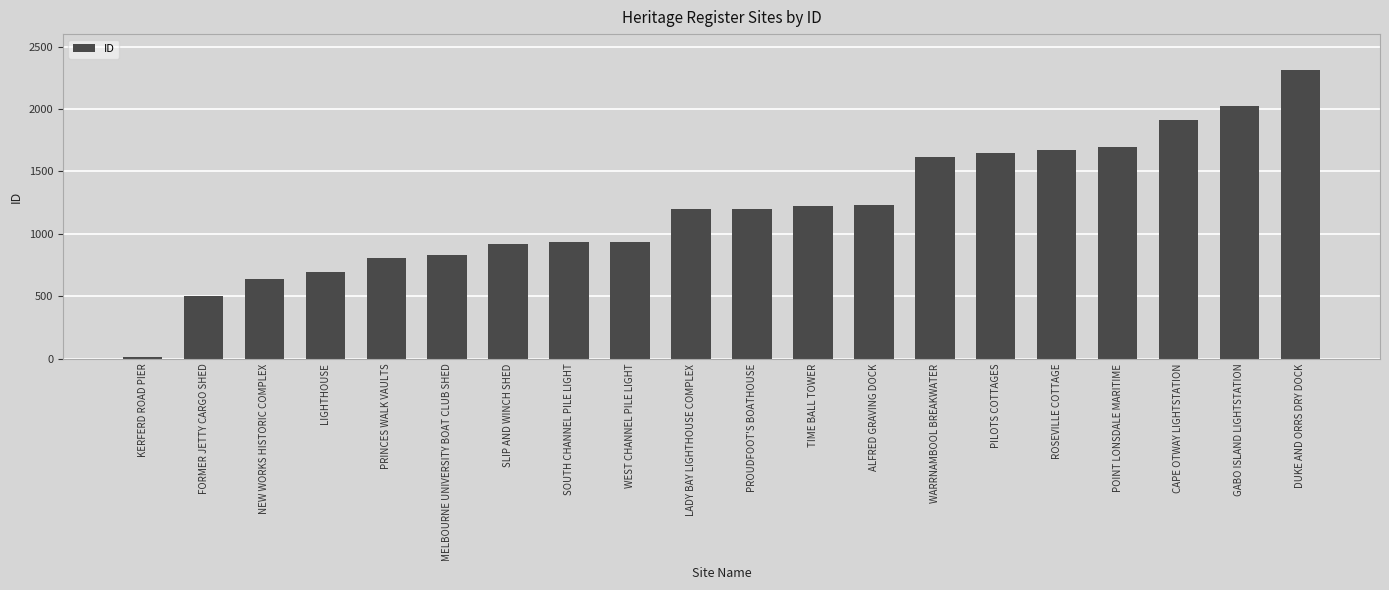

What is the value of the 7th bar from the left?

921